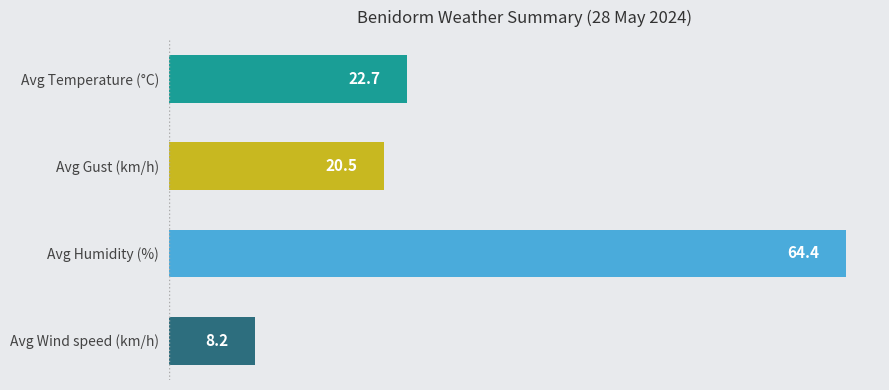

Is it true that the value at Avg Gust (km/h) is 20.5?

True